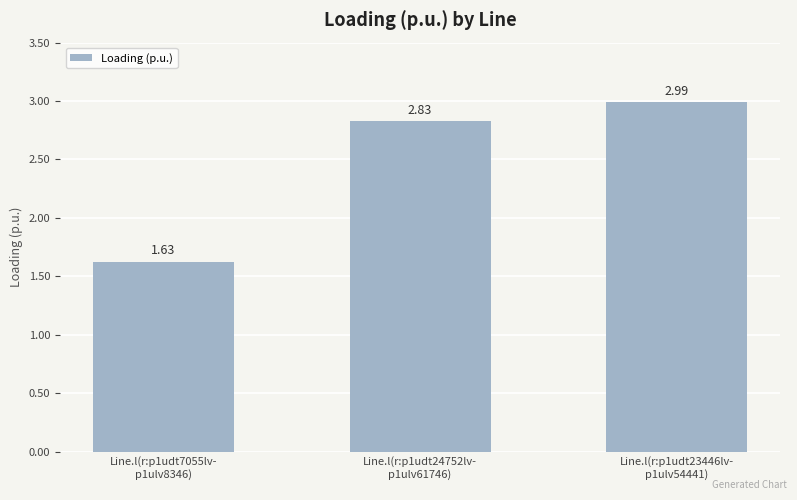

Which has a higher value, Line.l(r:p1udt7055lv-
p1ulv8346) or Line.l(r:p1udt23446lv-
p1ulv54441)?

Line.l(r:p1udt23446lv-
p1ulv54441)